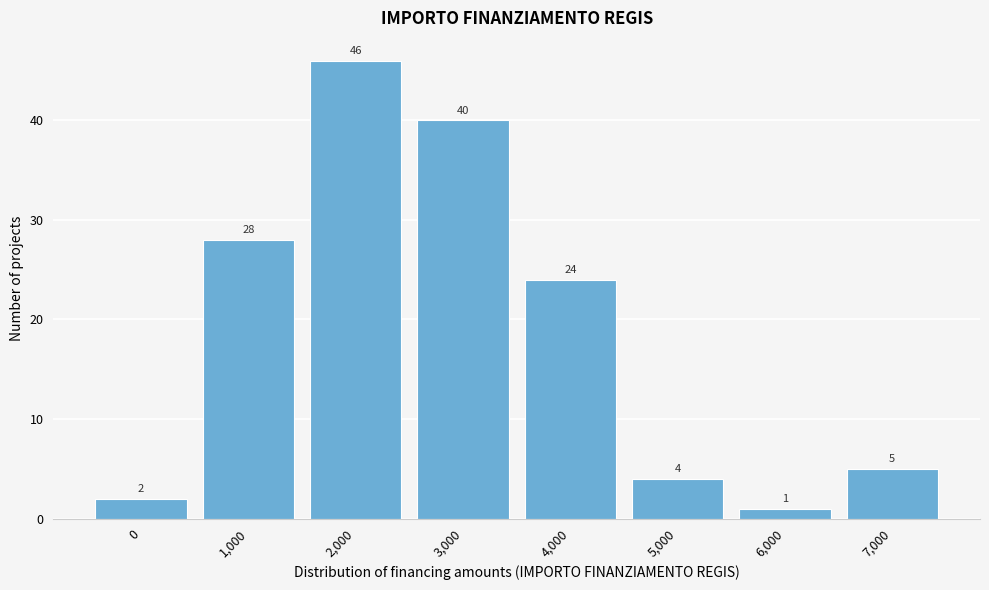

Reading left to right, extract all data points from this chart.

2	28	46	40	24	4	1	5